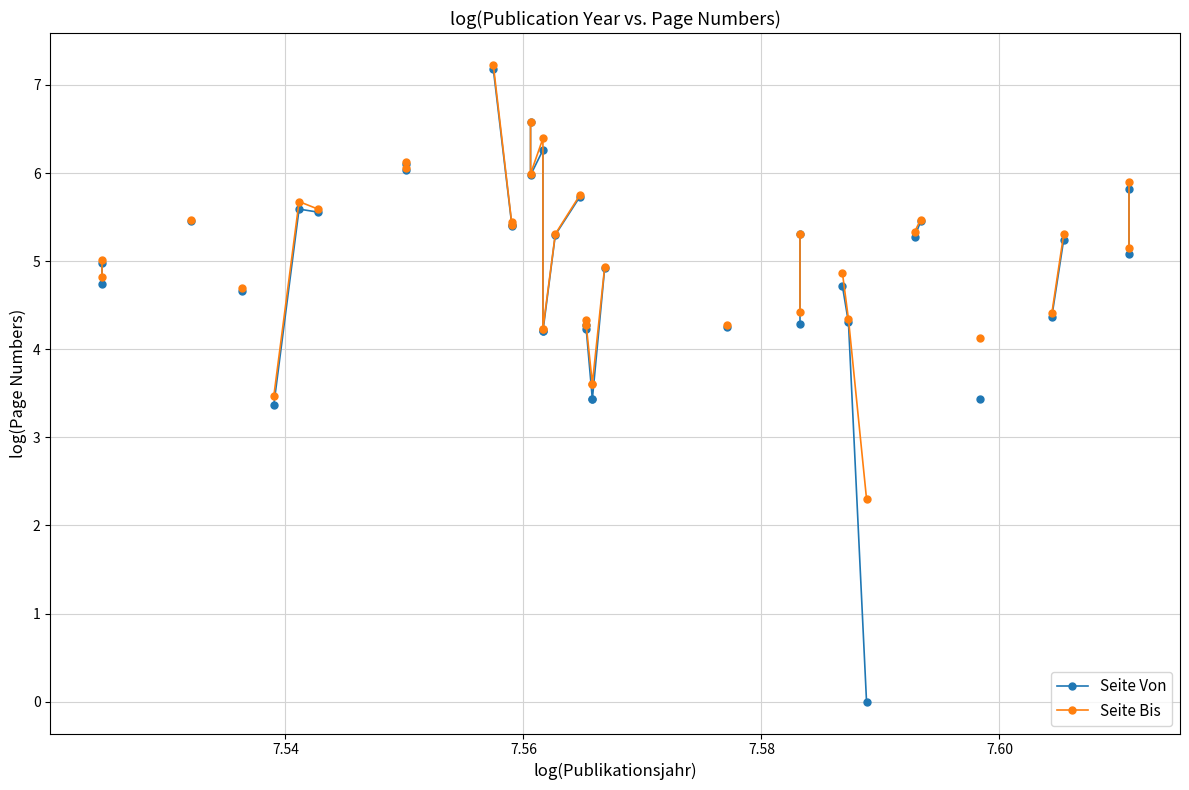

Is the value of Seite Von at 7.54 greater than the value of Seite Bis at 7.54?

No